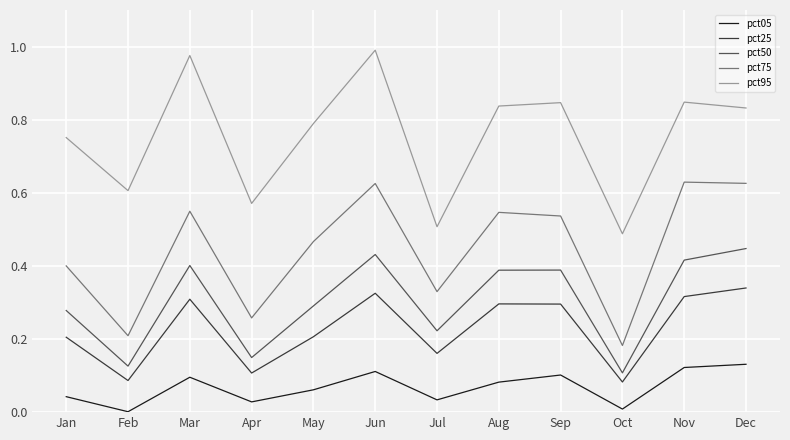

Rank the series by their maximum value, from highest to lowest.

pct95, pct75, pct50, pct25, pct05